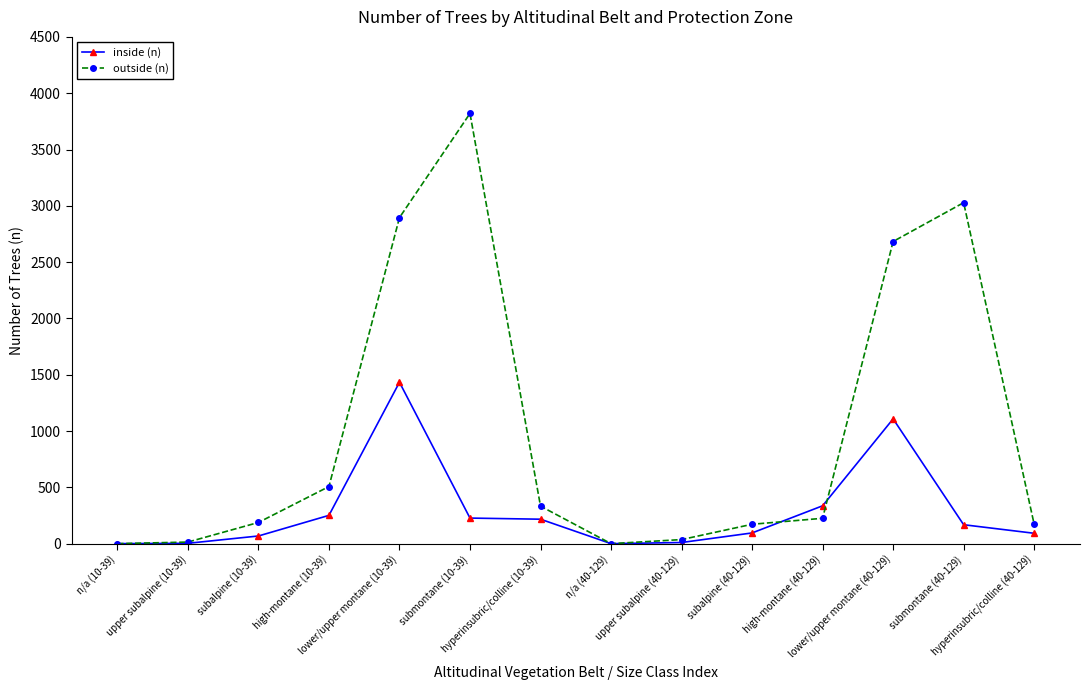

Which series changed the most between subalpine (10-39) and upper subalpine (40-129)?

outside (n)